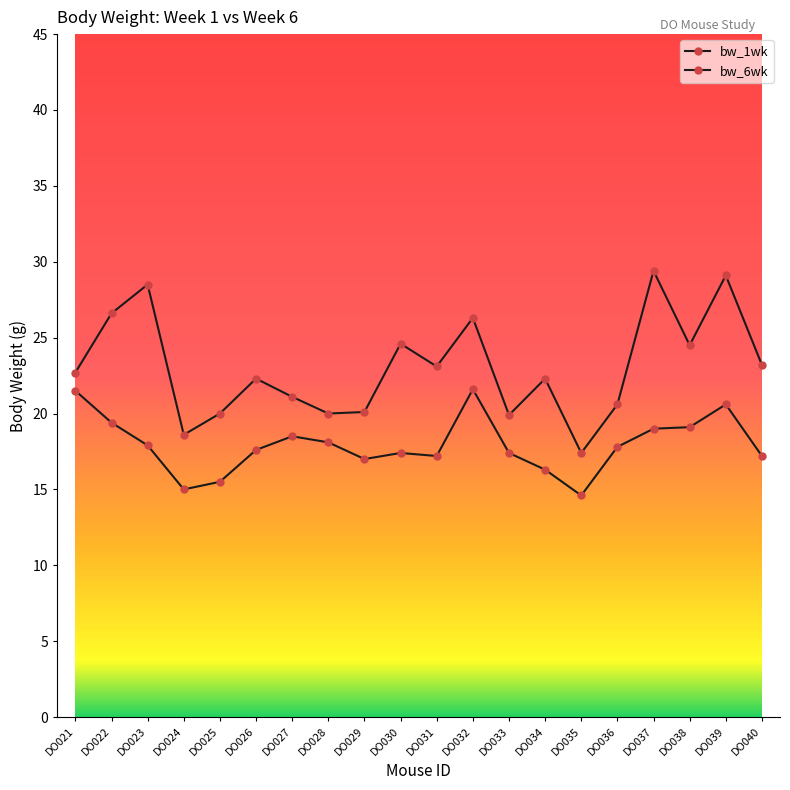

Which series has the largest total across all categories?

bw_6wk